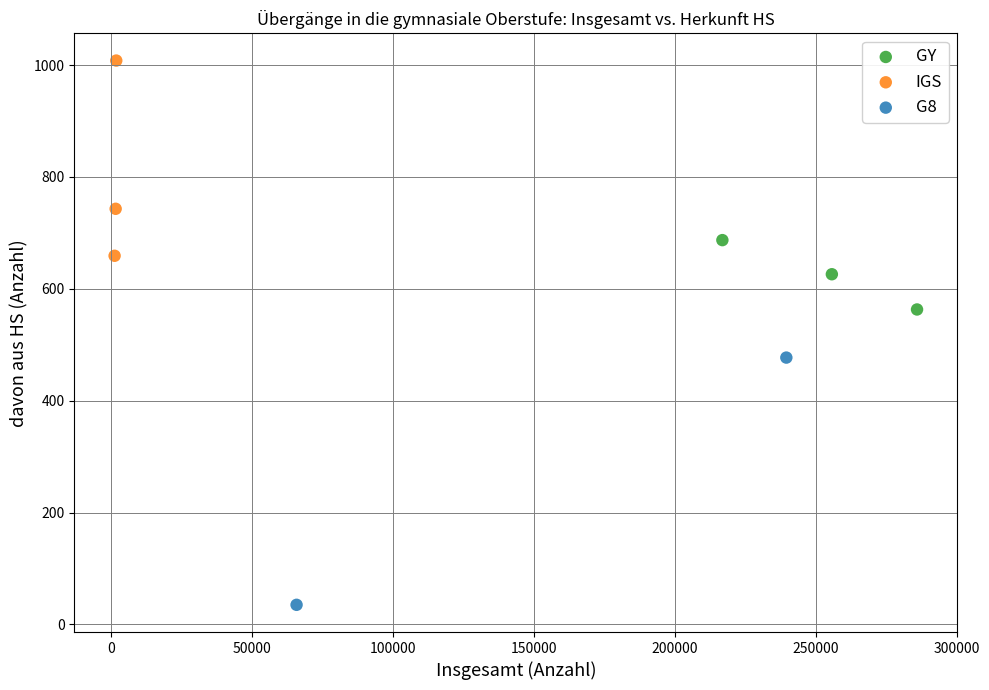

Which series contains the highest Y value?

IGS